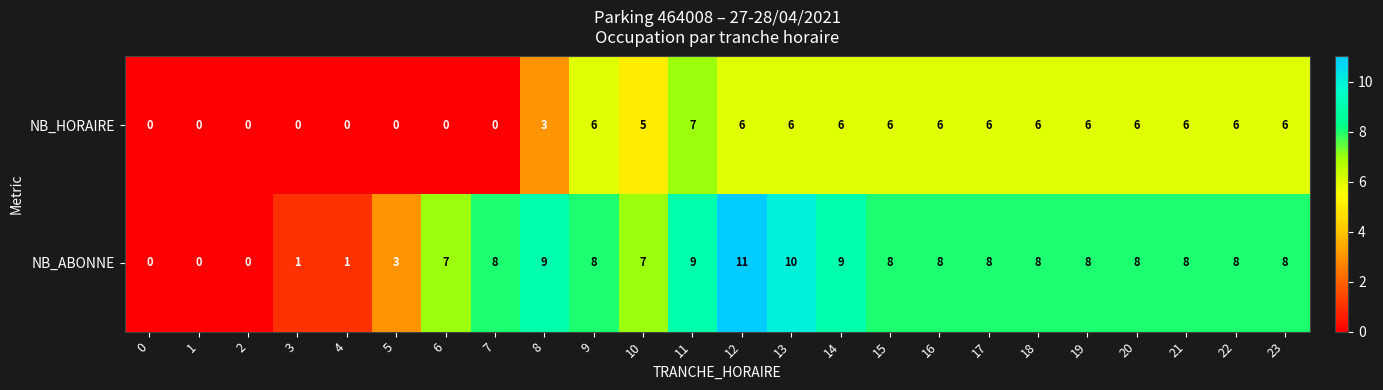

Rank the series at 18 from lowest to highest value.

NB_HORAIRE, NB_ABONNE